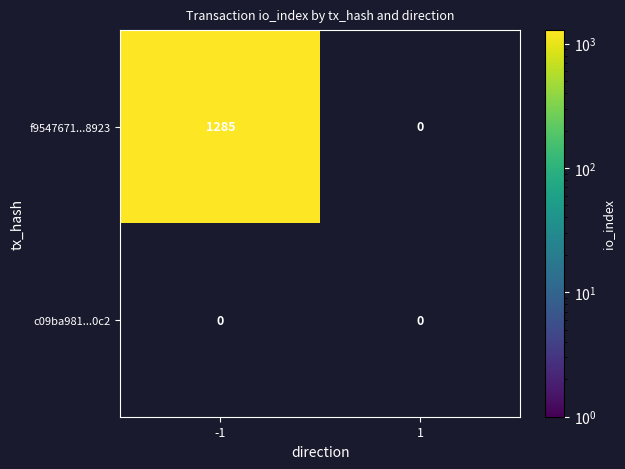

At which category is the sum across all series the highest?

-1